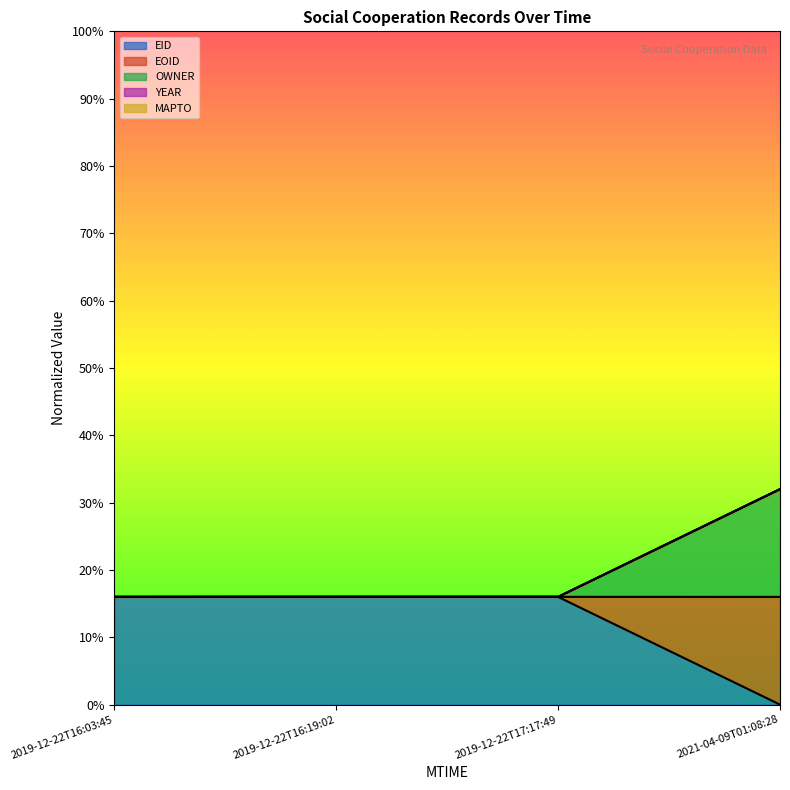

What is the average value of the EID series?

0.1